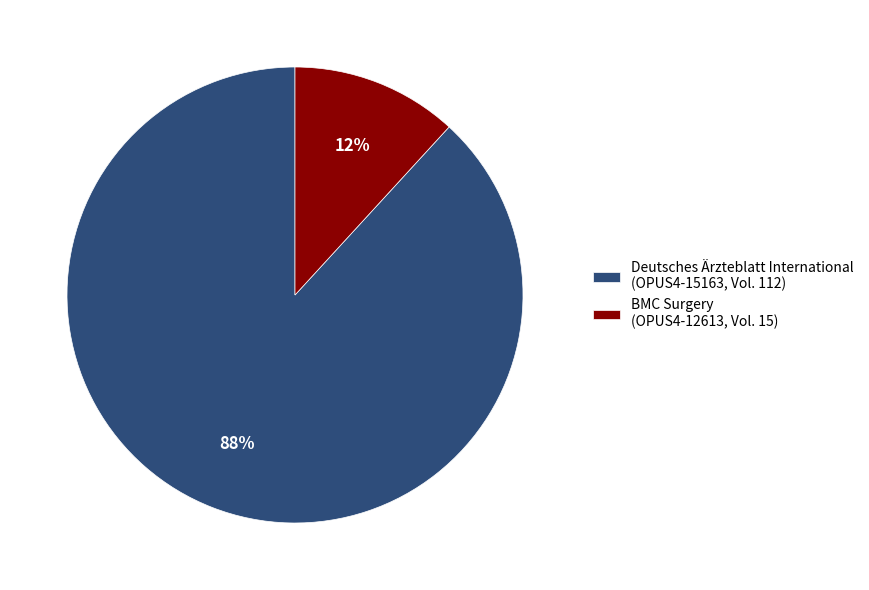

Is it true that BMC Surgery (OPUS4-12613, Vol. 15) is 17% of the pie?

False